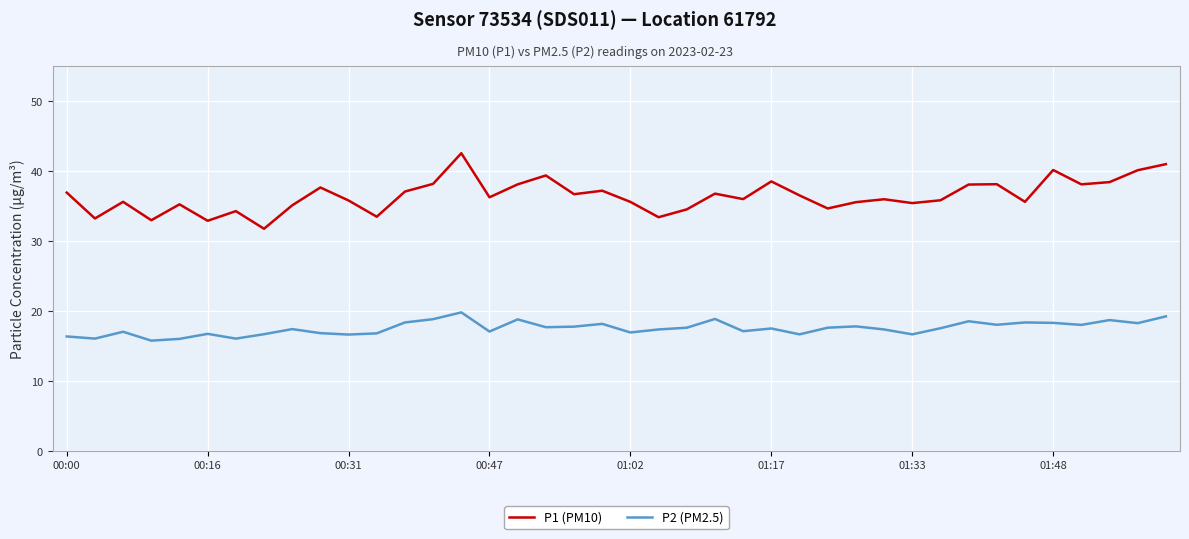

What is the minimum value for P1 (PM10)?

31.7